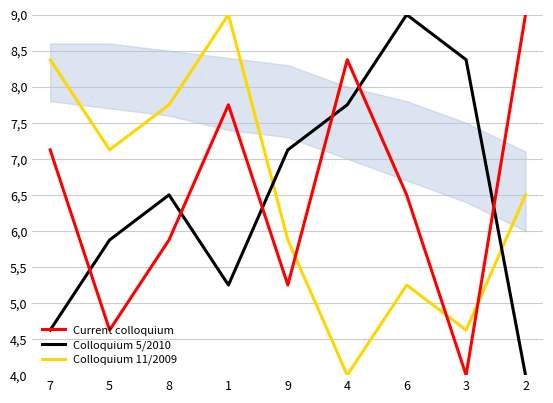

What is the difference between the Current colloquium values at 5 and 9?

0.6